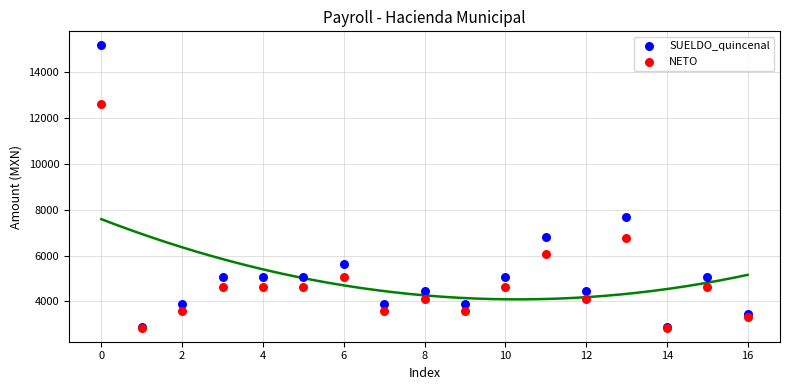

What are all the series names shown in the legend?

SUELDO_quincenal, NETO